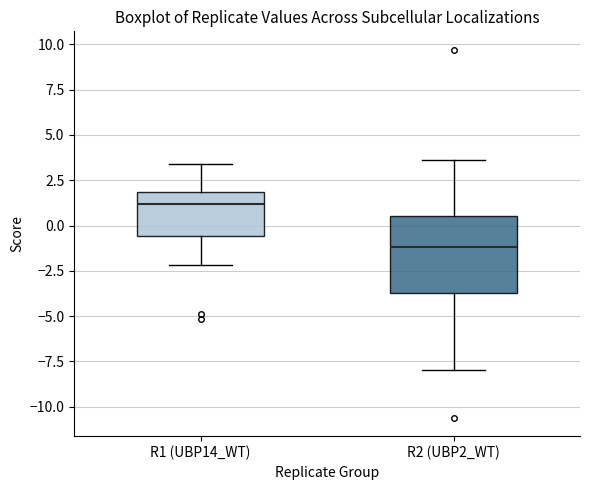

Where does the upper whisker of the box for R2 (UBP2_WT) end on the y-axis? The values are not printed on the chart, so give them approximately, as read against the axis.

3.5